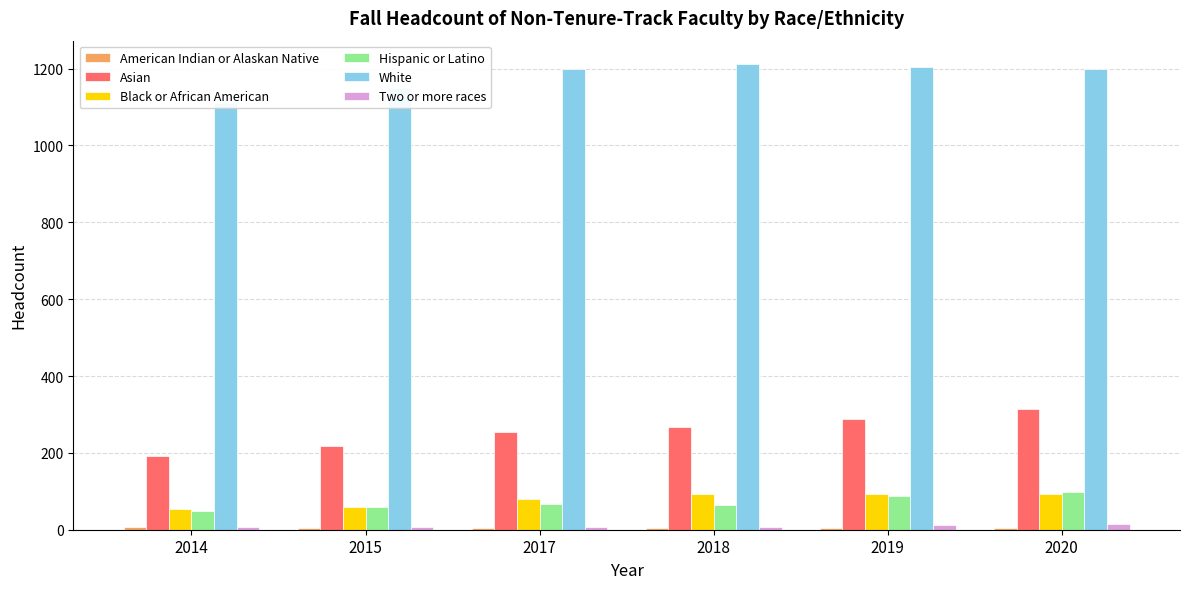

Which series has the largest range (max minus min)?

Asian